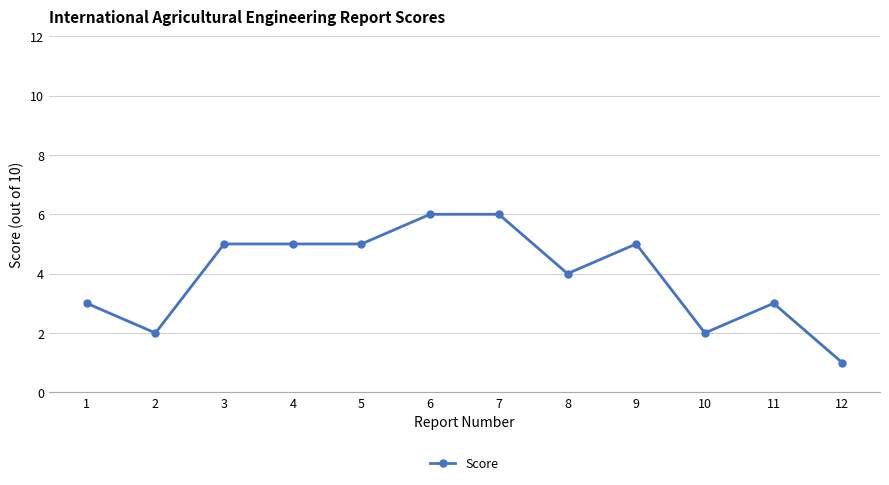

At which category does the data reach its first local valley?

2